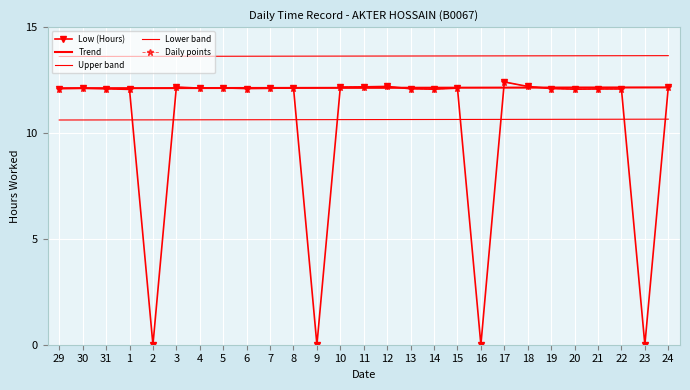

True or false: Upper band and Trend cross at least once.

False